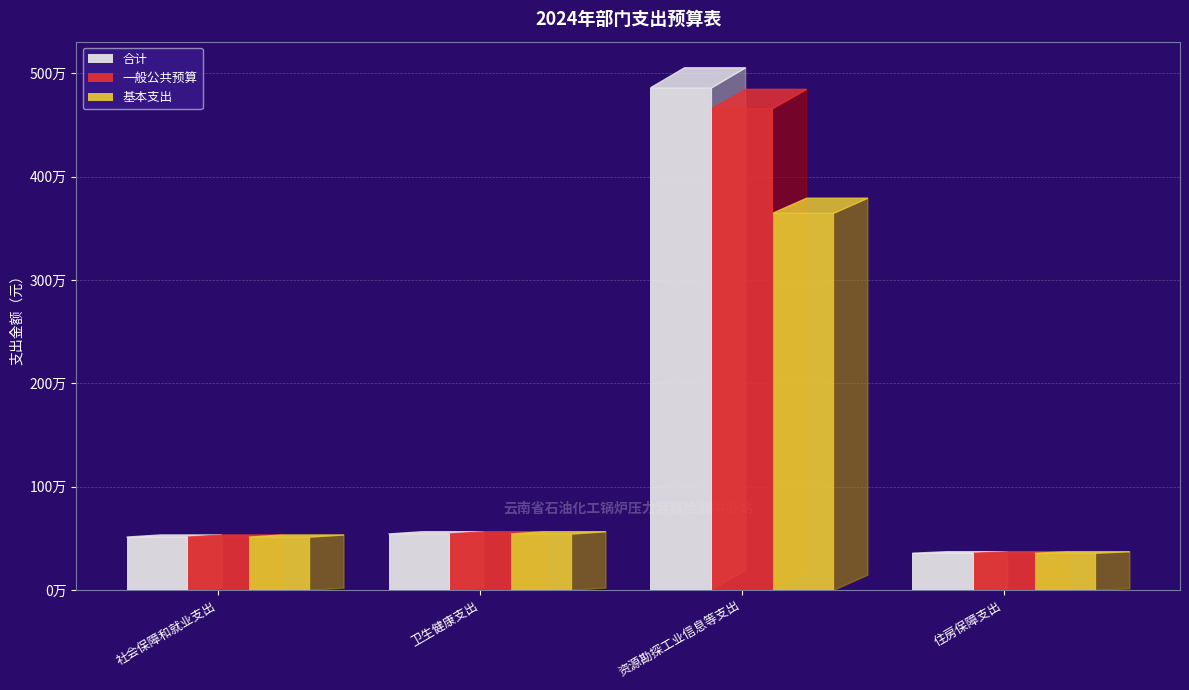

Does the chart contain stacked bars?

No